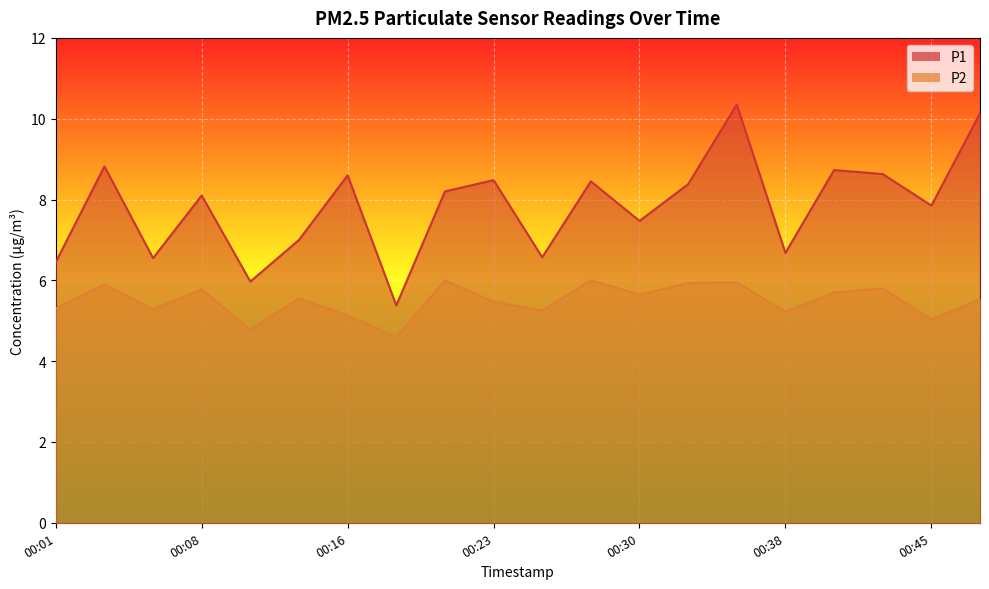

True or false: P1 has more than 2 interior local peaks.

True